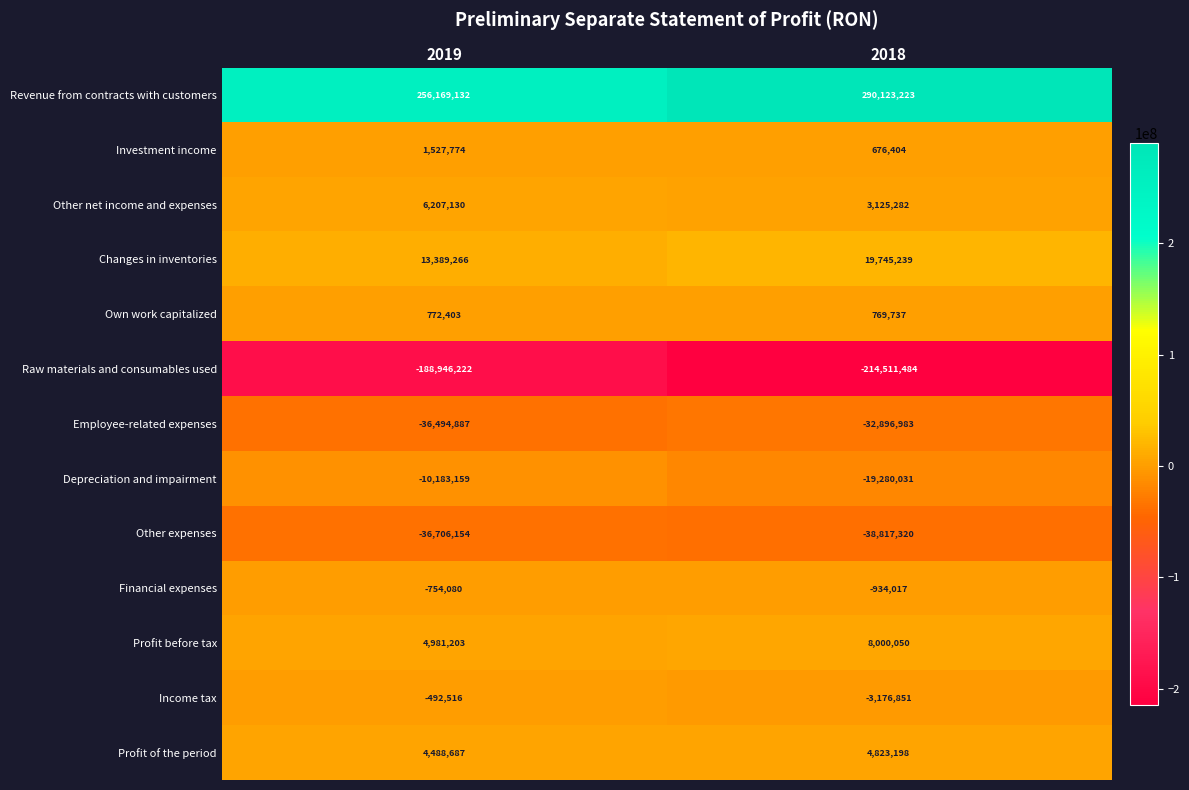

True or false: Own work capitalized has a value of 216514 at 2019.

False